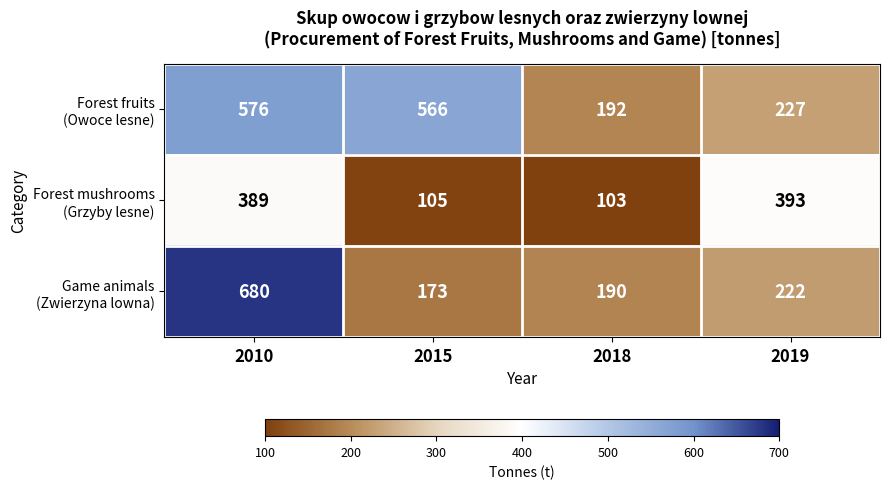

How many categories are shown in the chart?

4